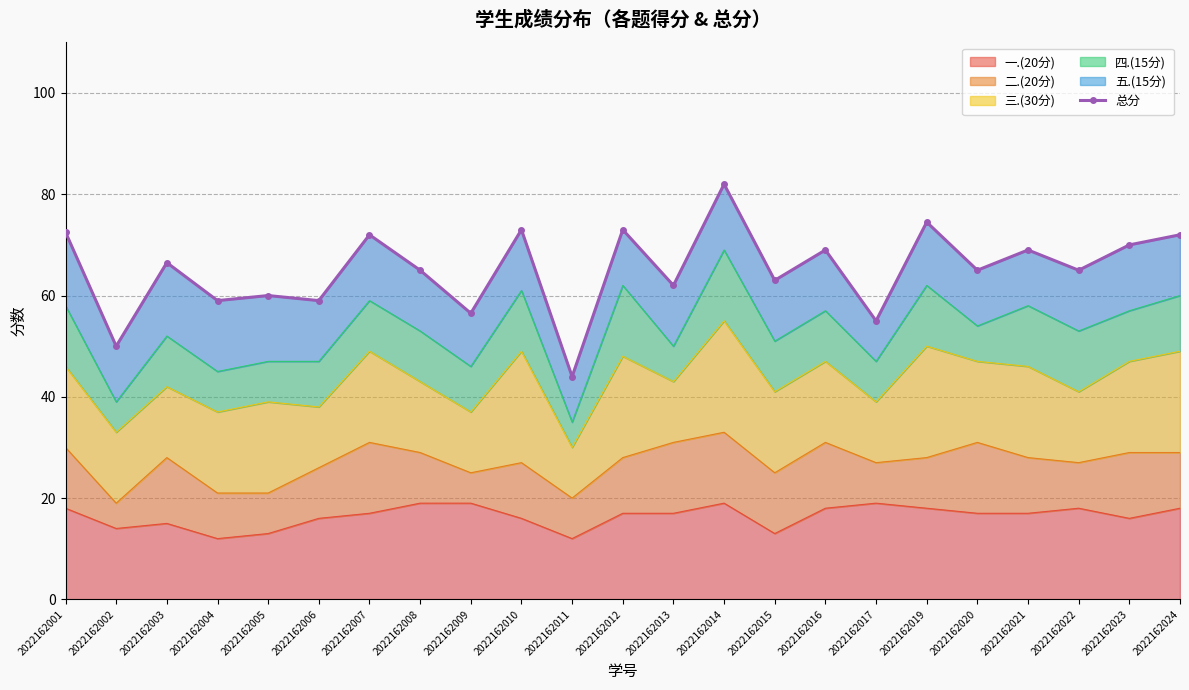

What is the difference between the values at 2022162007 and 2022162023?

2.0